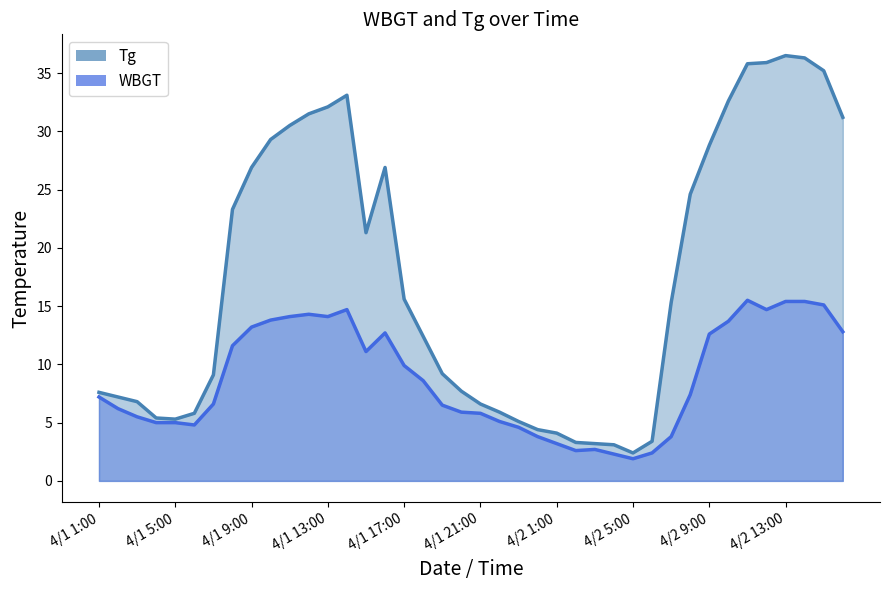

Is the value of Tg at 4/1 12:00 greater than the value of WBGT at 4/1 24:00?

Yes